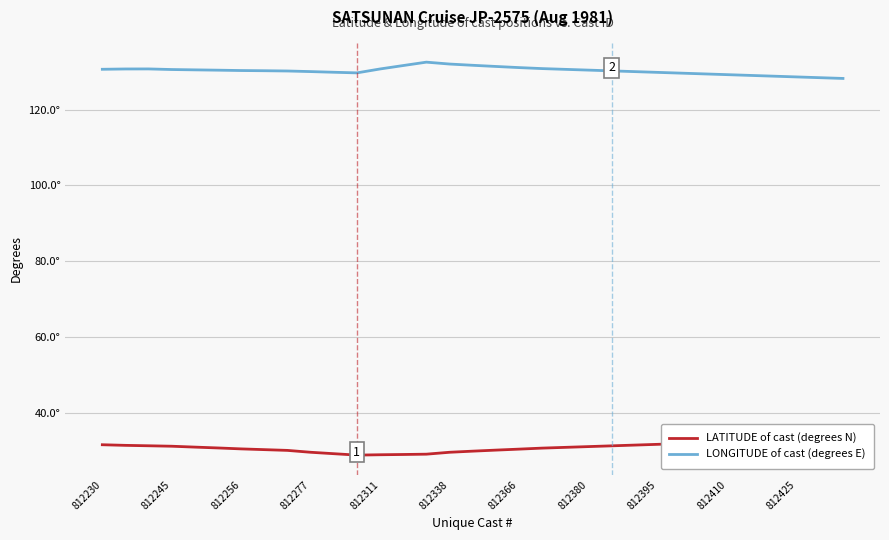

True or false: LONGITUDE of cast (degrees E) and LATITUDE of cast (degrees N) intersect in this chart.

False